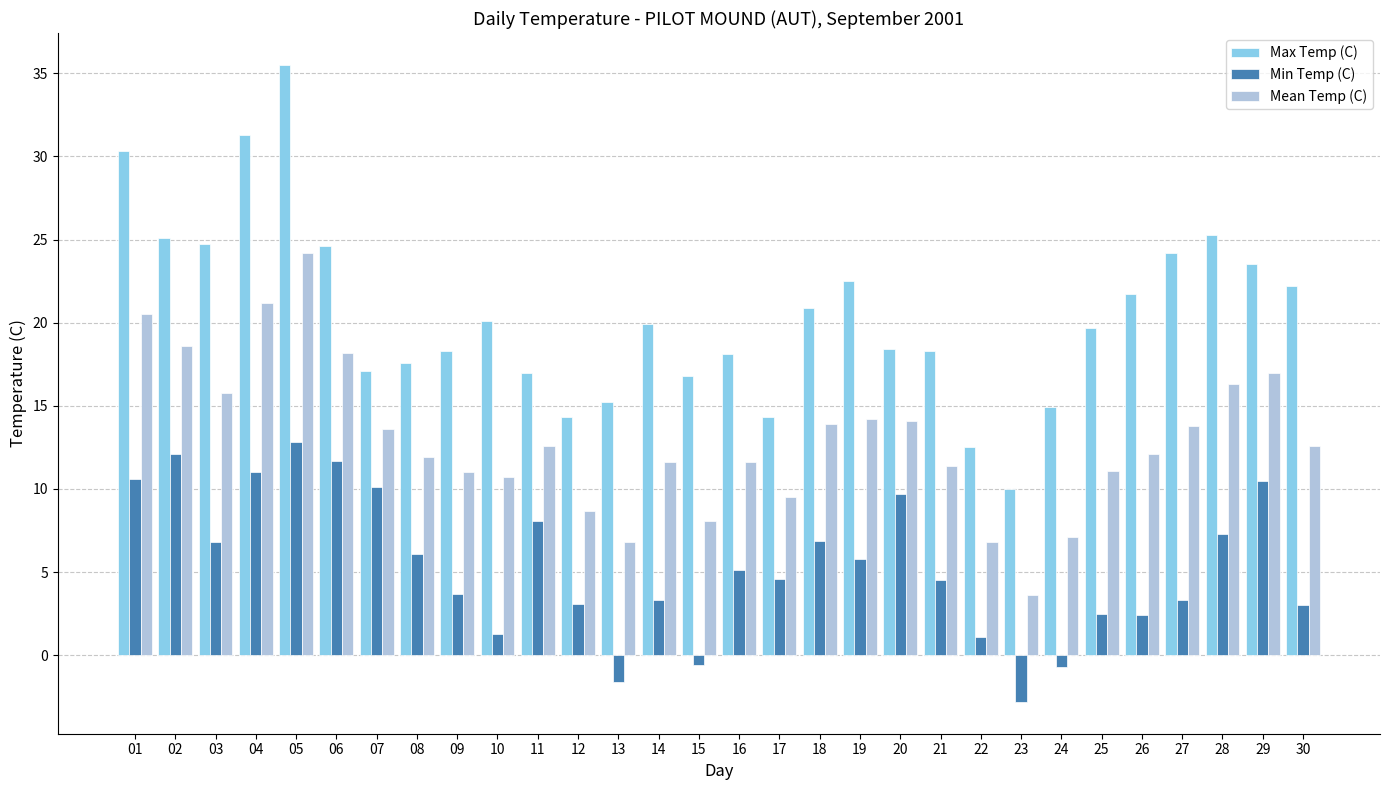

What is the value of the Max Temp (C) bar at the 15th from the left?

16.8